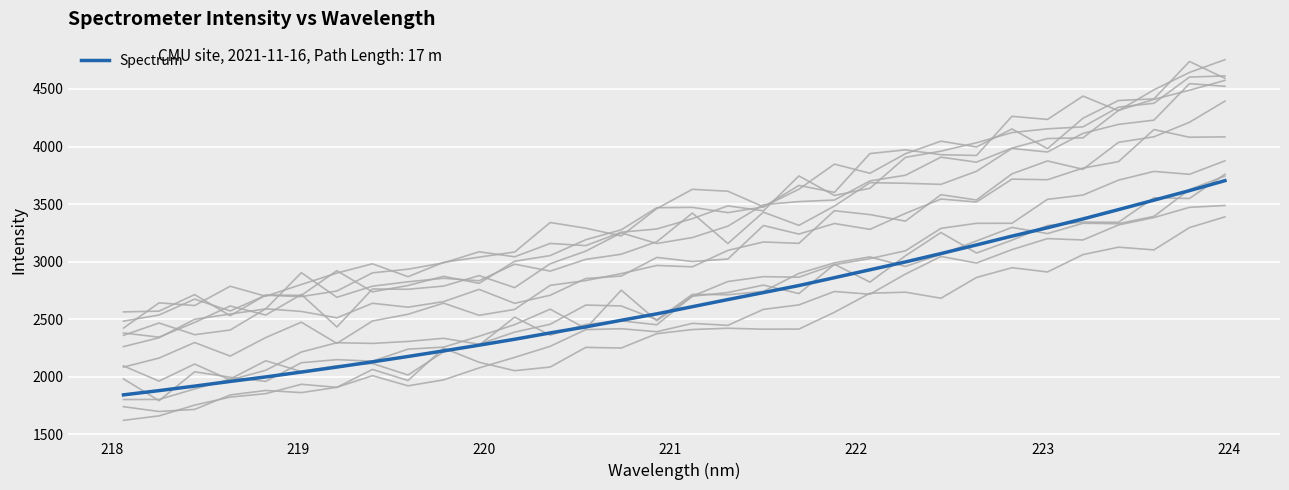

What is the value of the 32nd point from the left?

3703.9